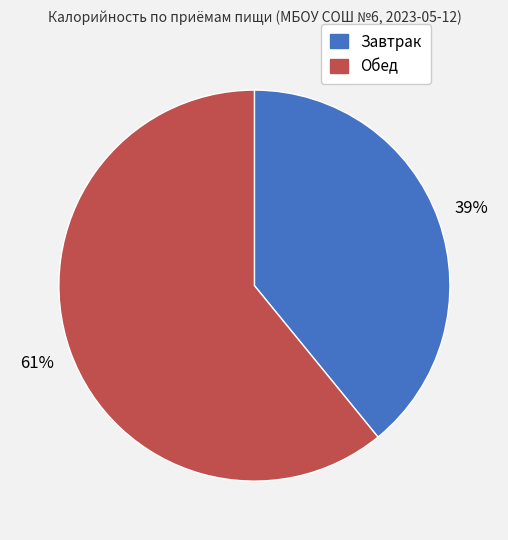

The Обед slice represents 61% of the pie. True or false?

True